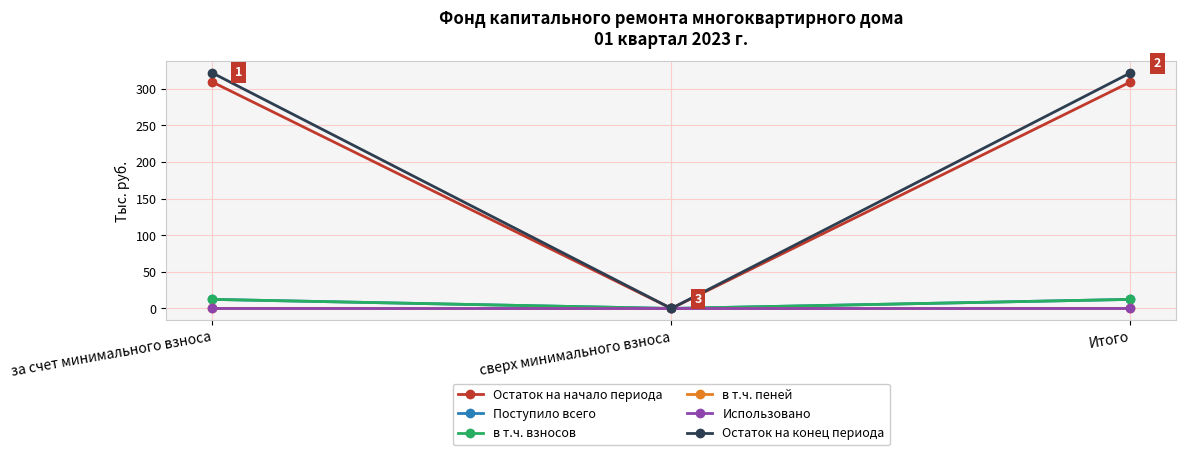

What is the maximum value shown in the chart?

321.5